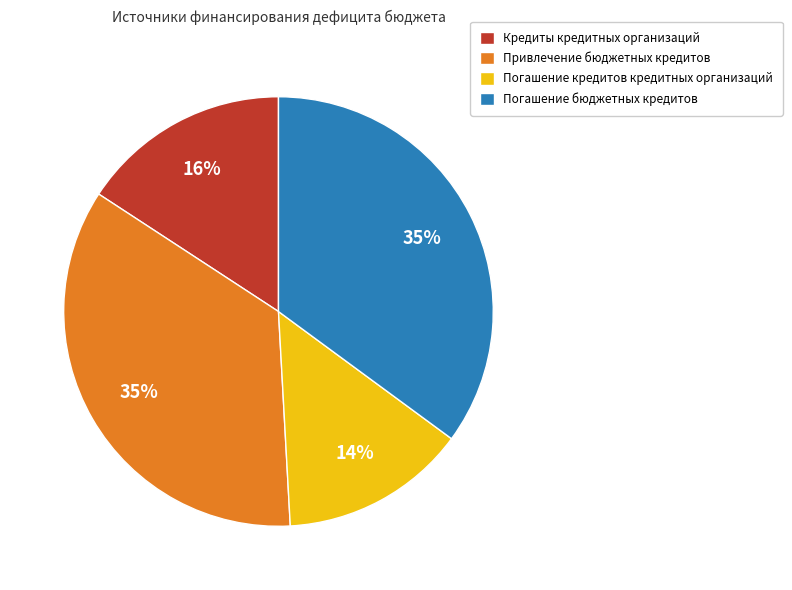

To the nearest percent, what is the difference between the largest and smallest slice percentages?

21%